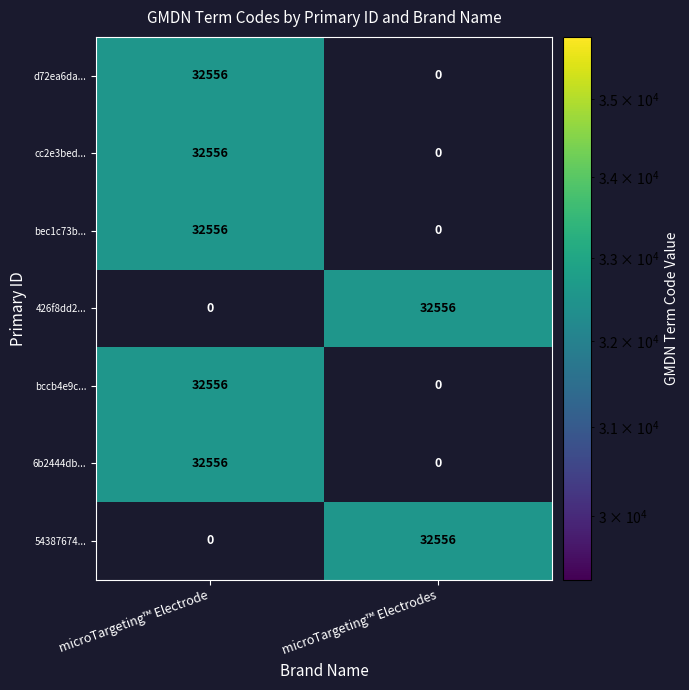

What is the average value of the bec1c73b... series?

16278